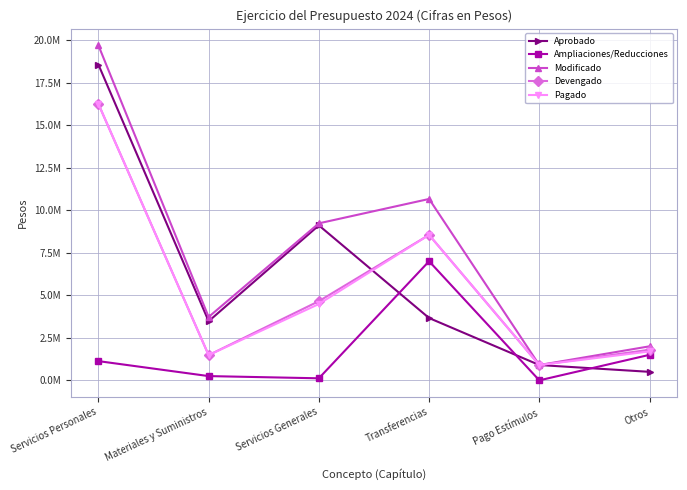

Which series has the largest total across all categories?

Modificado